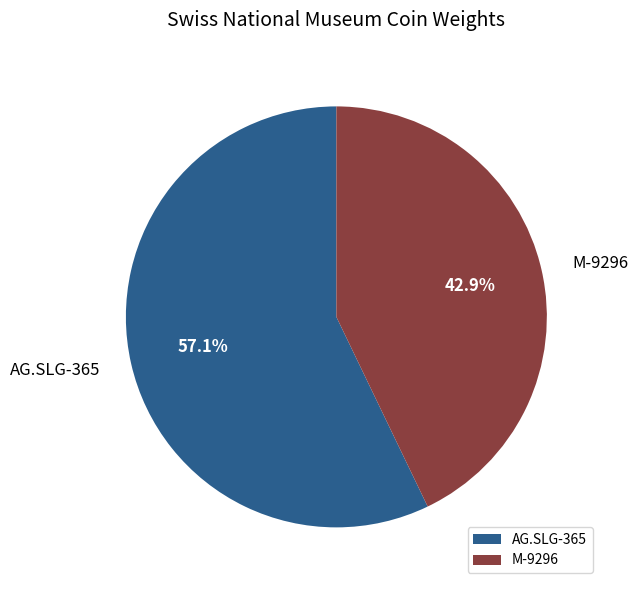

True or false: AG.SLG-365 accounts for 68% of the total.

False